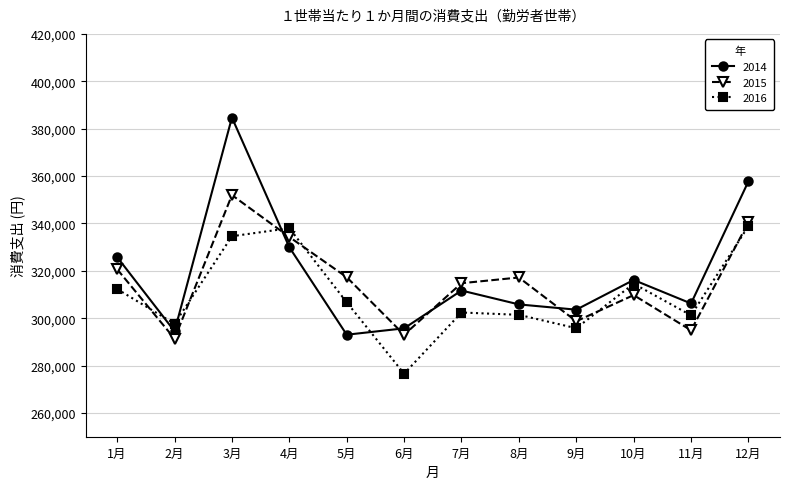

How many intersections are there between 2015 and 2014?

4